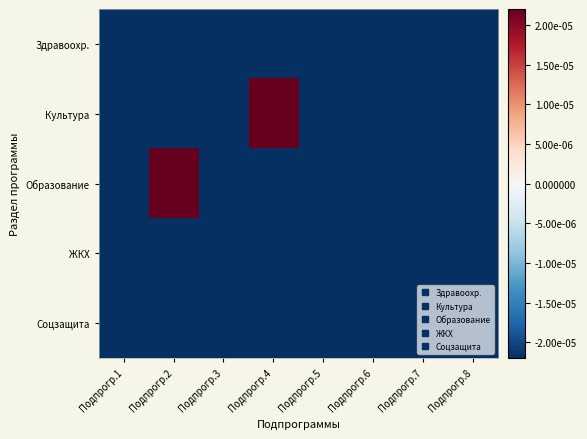

Which has a higher value, Подпрогр.5 or Подпрогр.2?

Подпрогр.2